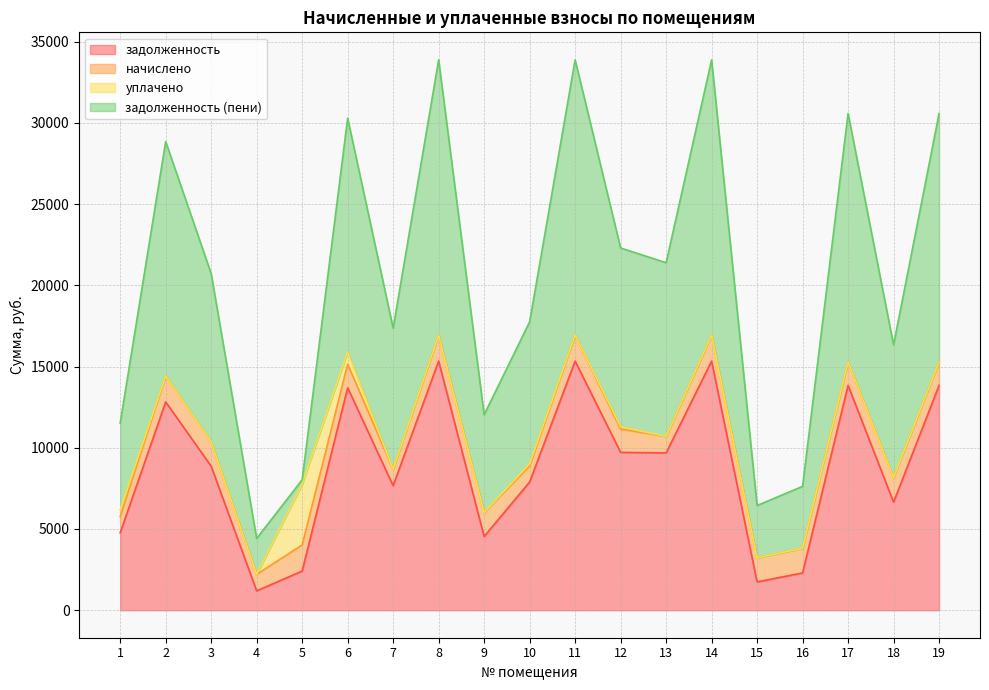

List the labels in order of задолженность (пени) value, smallest first.

4, 15, 16, 5, 1, 9, 18, 7, 10, 3, 13, 12, 2, 6, 17, 19, 8, 11, 14